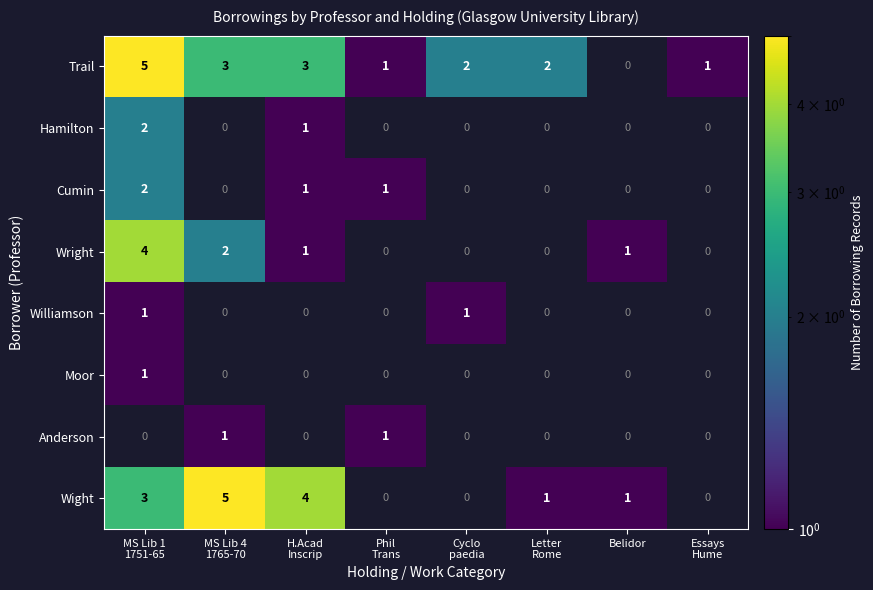

Rank the categories by Anderson value from highest to lowest.

MS Lib 1 1751-65, MS Lib 4 1765-70, H.Acad Inscrip, Phil Trans, Cyclo paedia, Letter Rome, Belidor, Essays Hume